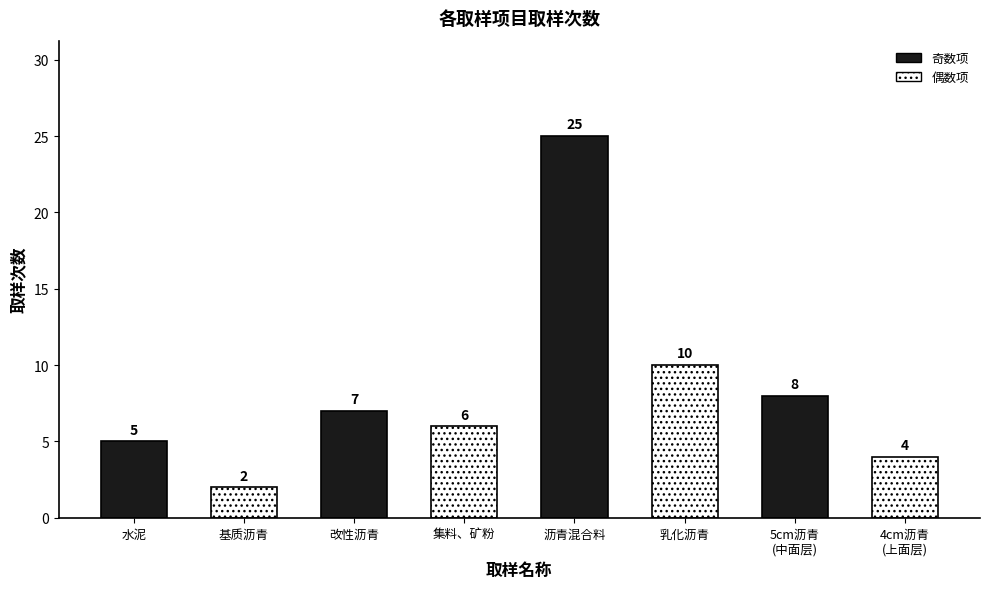

Reading left to right, extract all data points from this chart.

水泥=5	基质沥青=2	改性沥青=7	集料、矿粉=6	沥青混合料=25	乳化沥青=10	5cm沥青
(中面层)=8	4cm沥青
(上面层)=4